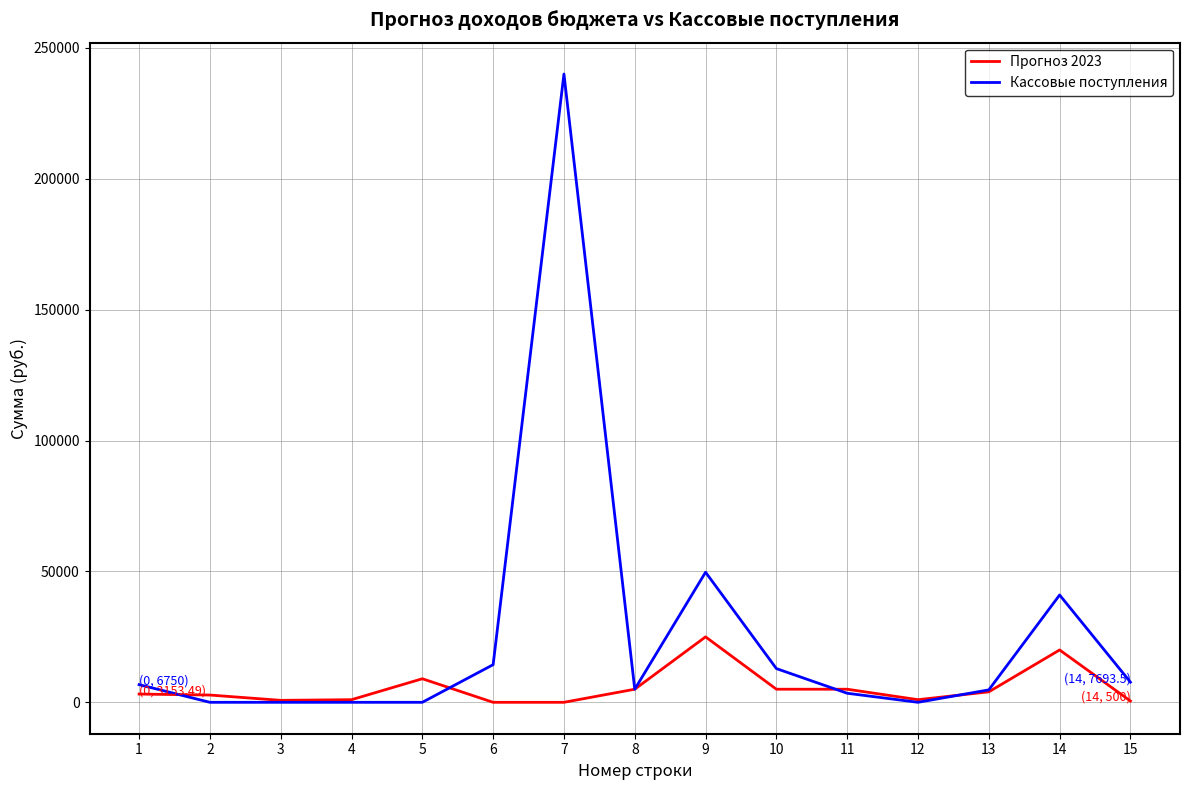

True or false: Прогноз 2023 has more than 0 interior local peaks.

True